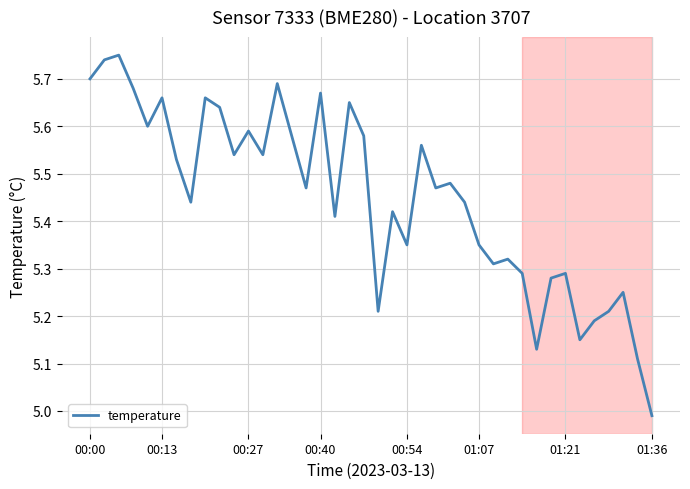

What is the difference between the maximum and minimum values?

0.8